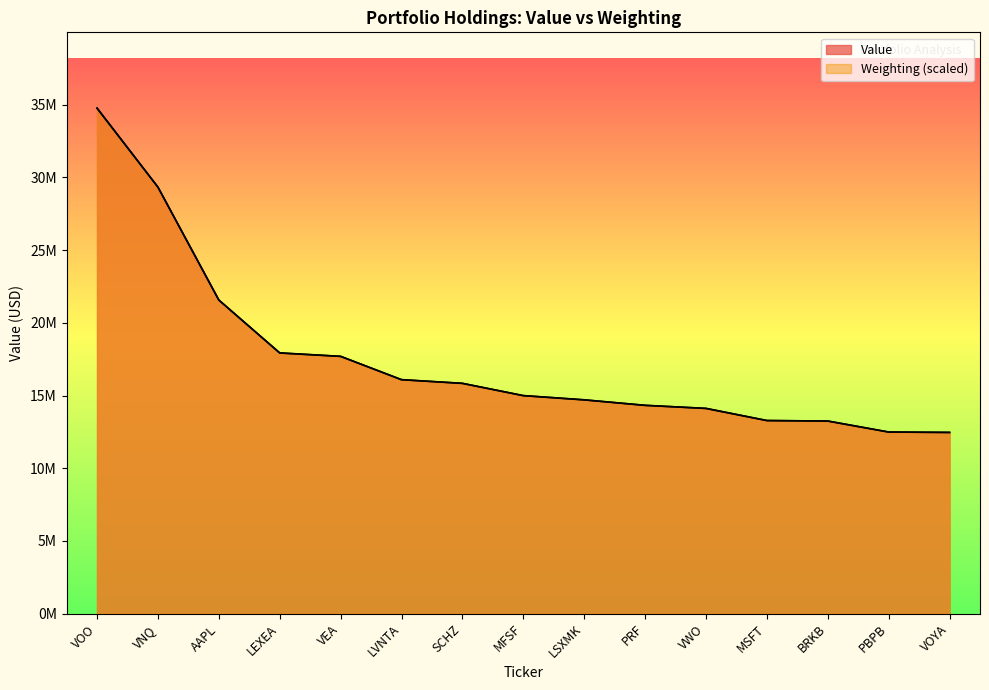

At which label is Value closest to 23614000?

AAPL